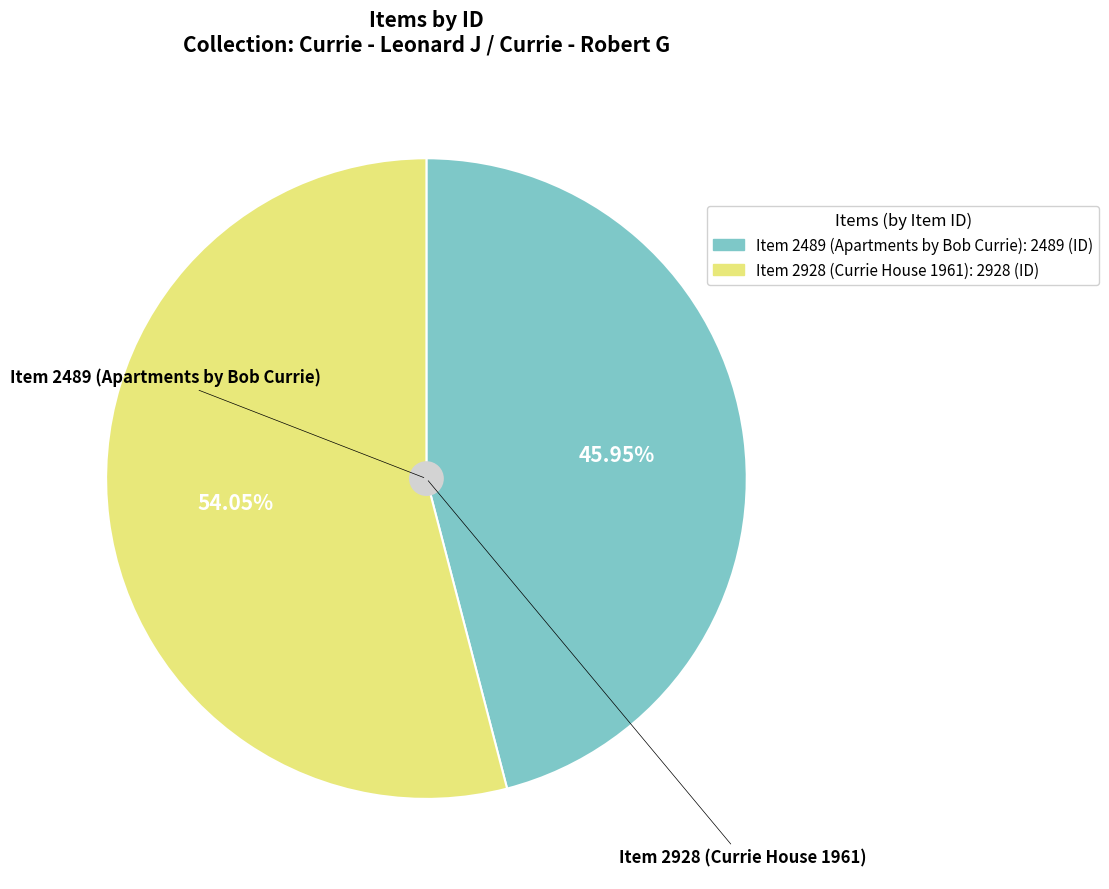

Which category accounts for the majority?

Item 2928 (Currie House 1961)